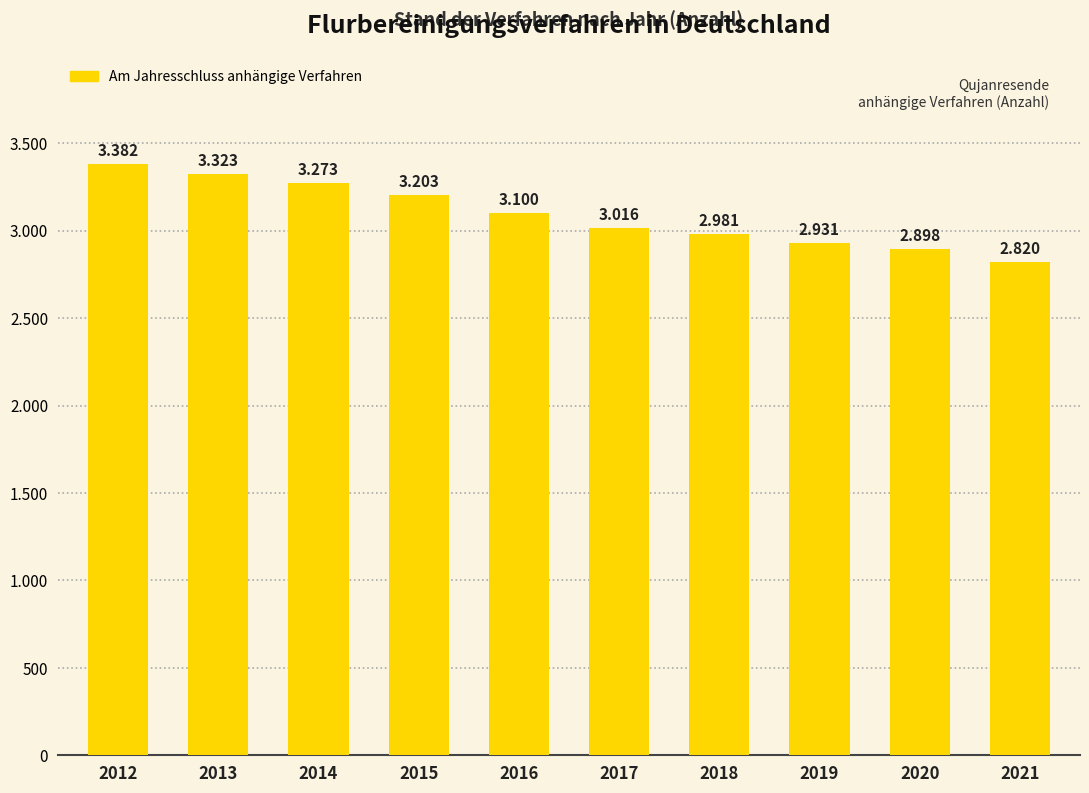

The value at 2017 is 3016. True or false?

True